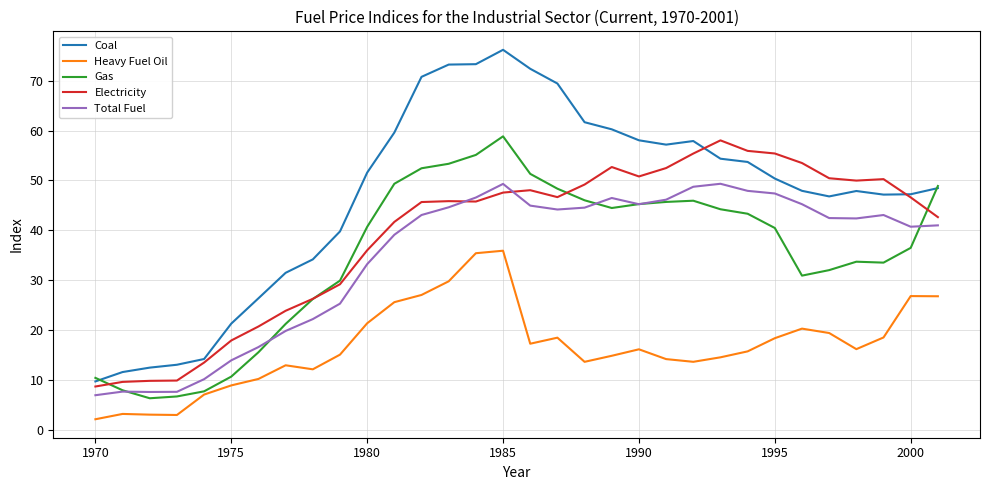

Rank the series by their maximum value, from highest to lowest.

Coal, Gas, Electricity, Total Fuel, Heavy Fuel Oil